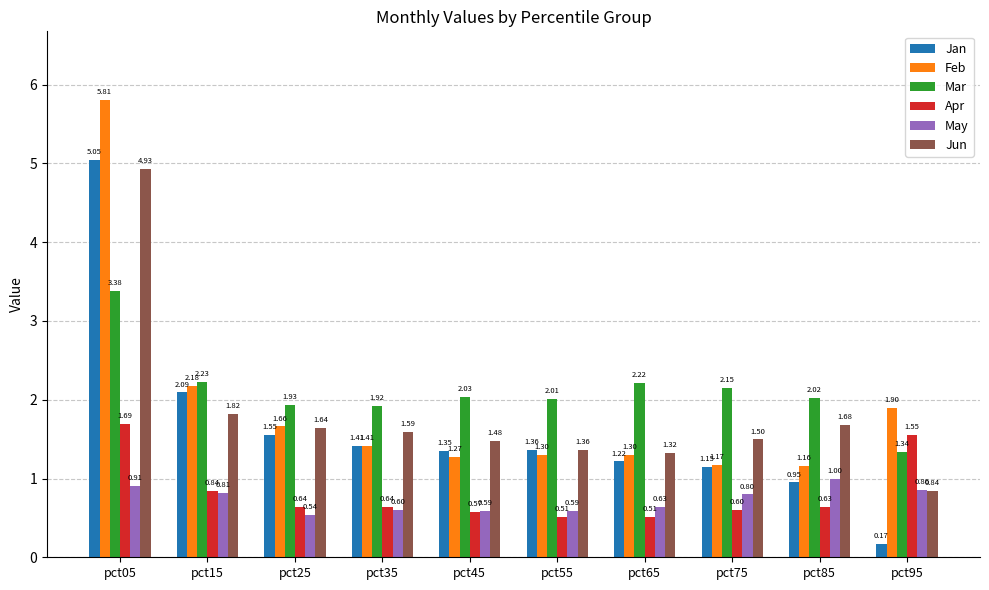

What is the difference between the second highest and second lowest values in the Apr series?

1.0